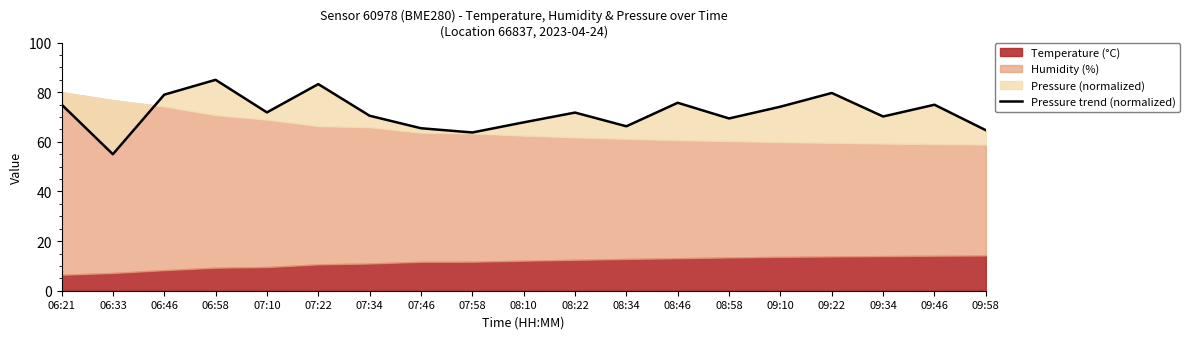

True or false: the data shows 126.5 at 07:34.

False